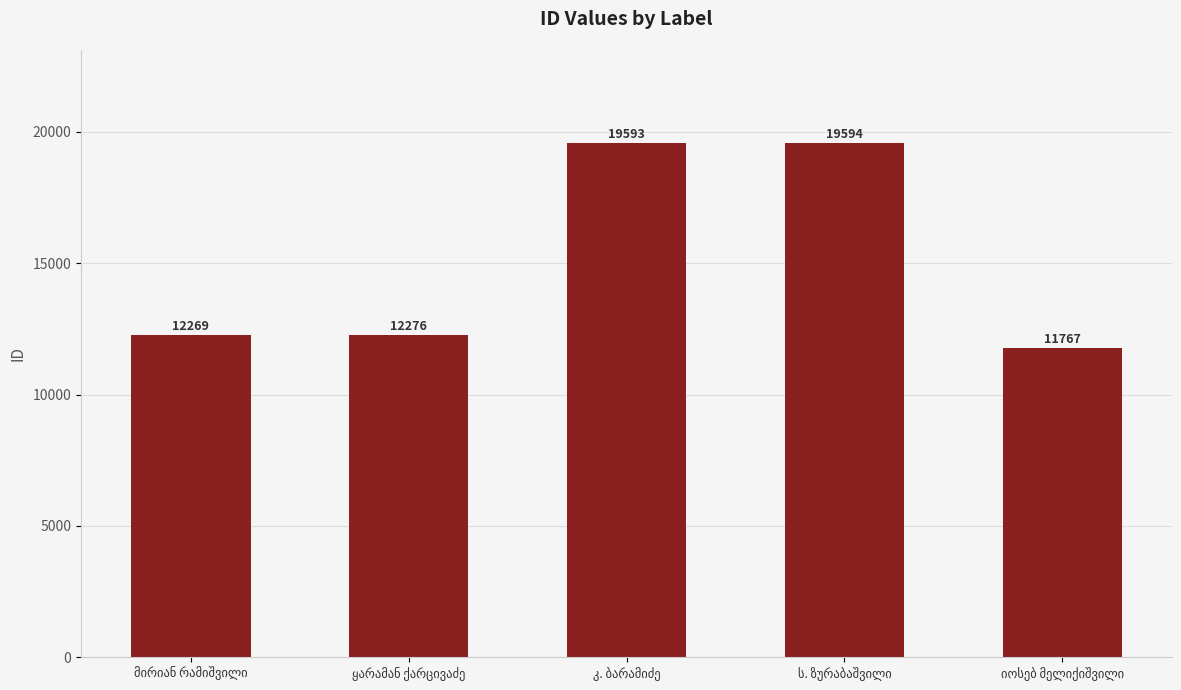

What is the maximum value shown in the chart?

19594